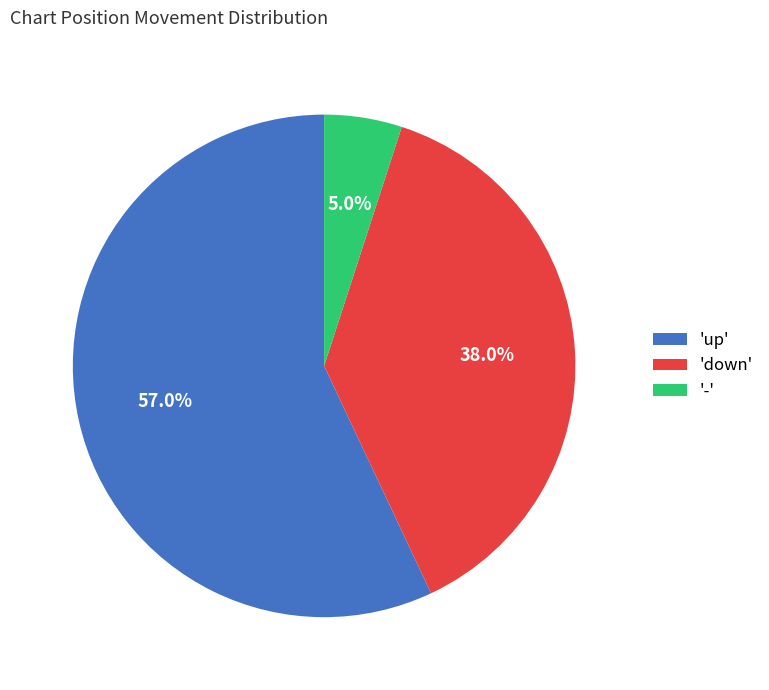

How many slices are in this pie chart?

3